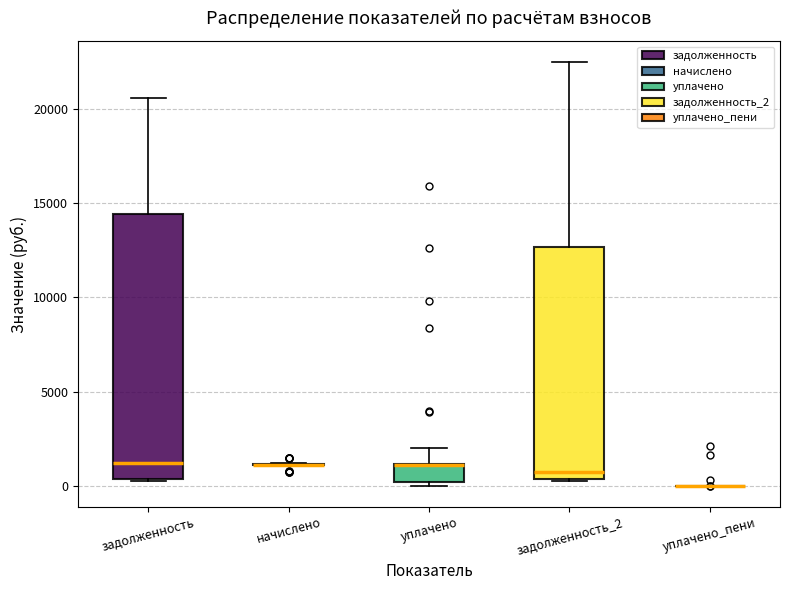

Where is the upper edge of the box for задолженность on the y-axis? The values are not printed on the chart, so give them approximately, as read against the axis.

14500